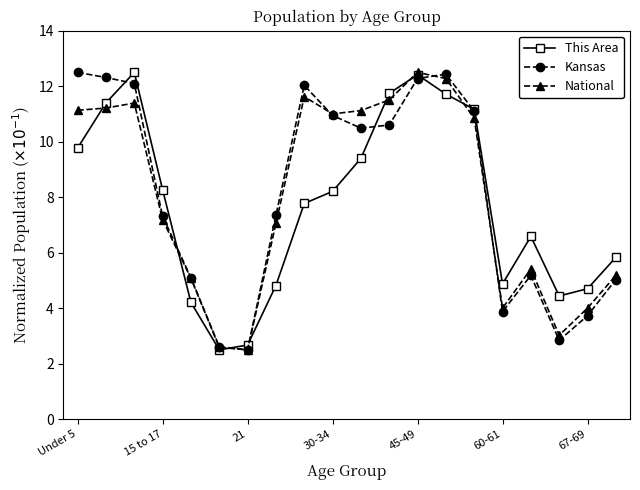

What is the value of the Kansas point at the 19th from the left?

3.7